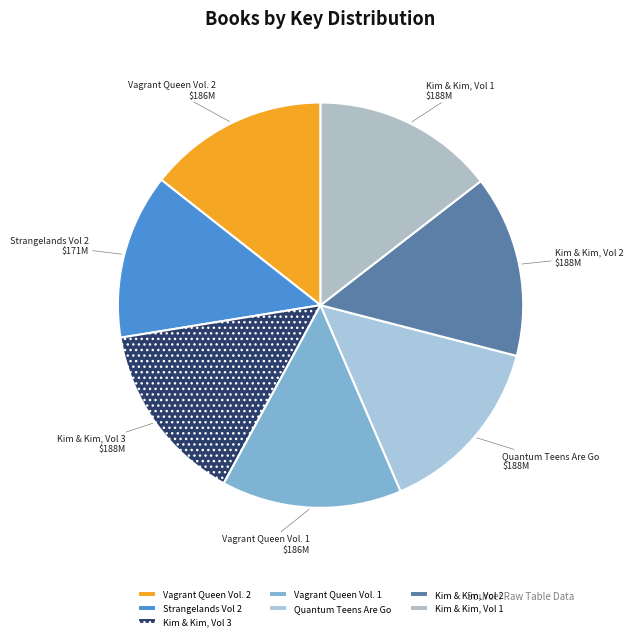

Is it true that Kim & Kim, Vol 1 is 15% of the pie?

True